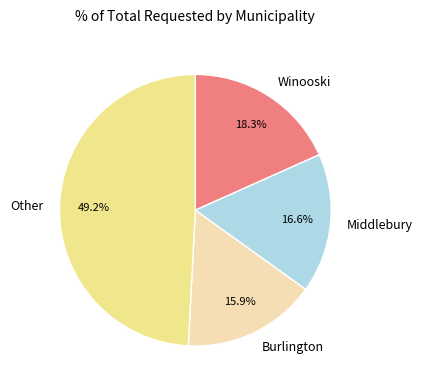

Is there any slice that represents more than half of the pie?

No